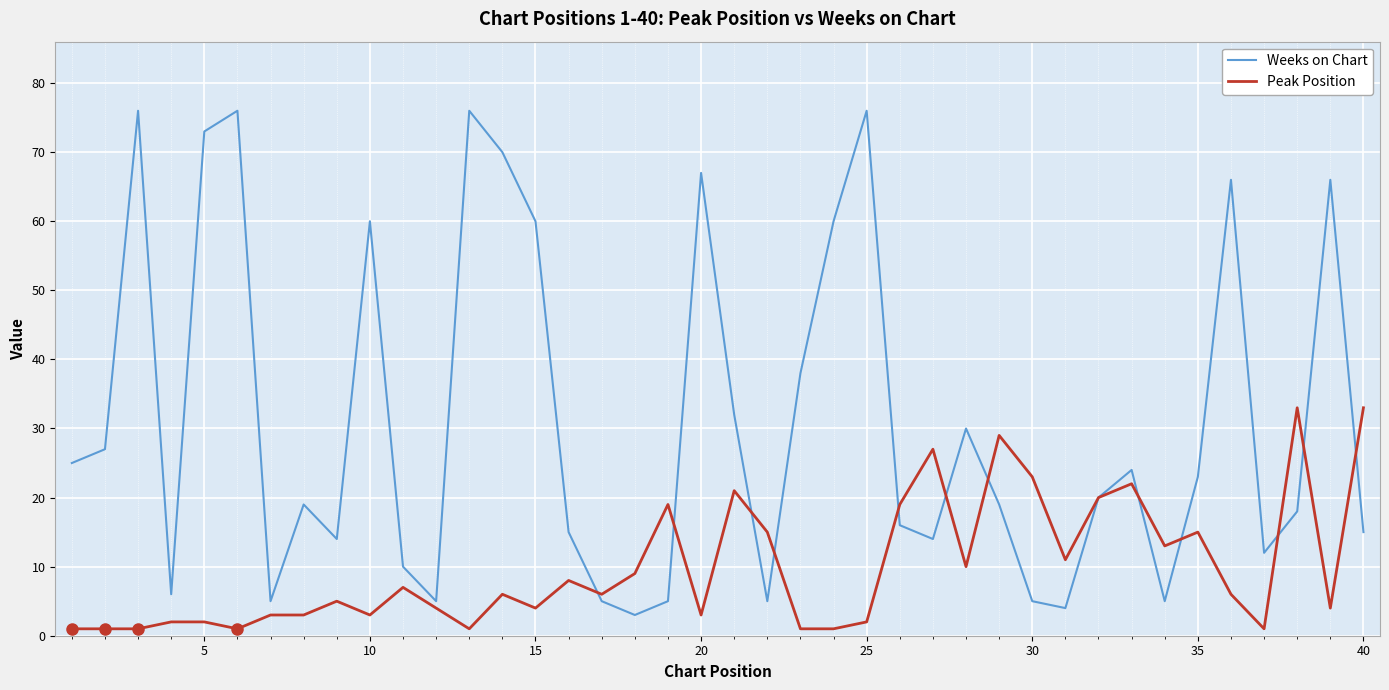

Rank the series by their maximum value, from highest to lowest.

Weeks on Chart, Peak Position